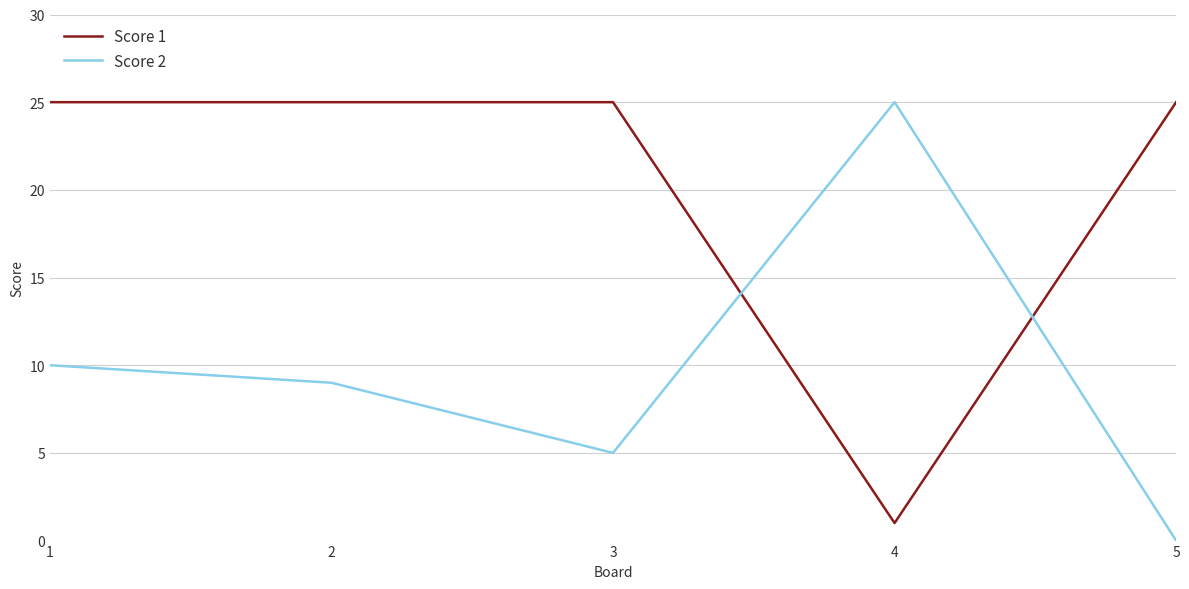

Reading left to right, list all the values displayed in this chart.

Score 1: 25	25	25	1	25
Score 2: 10	9	5	25	0